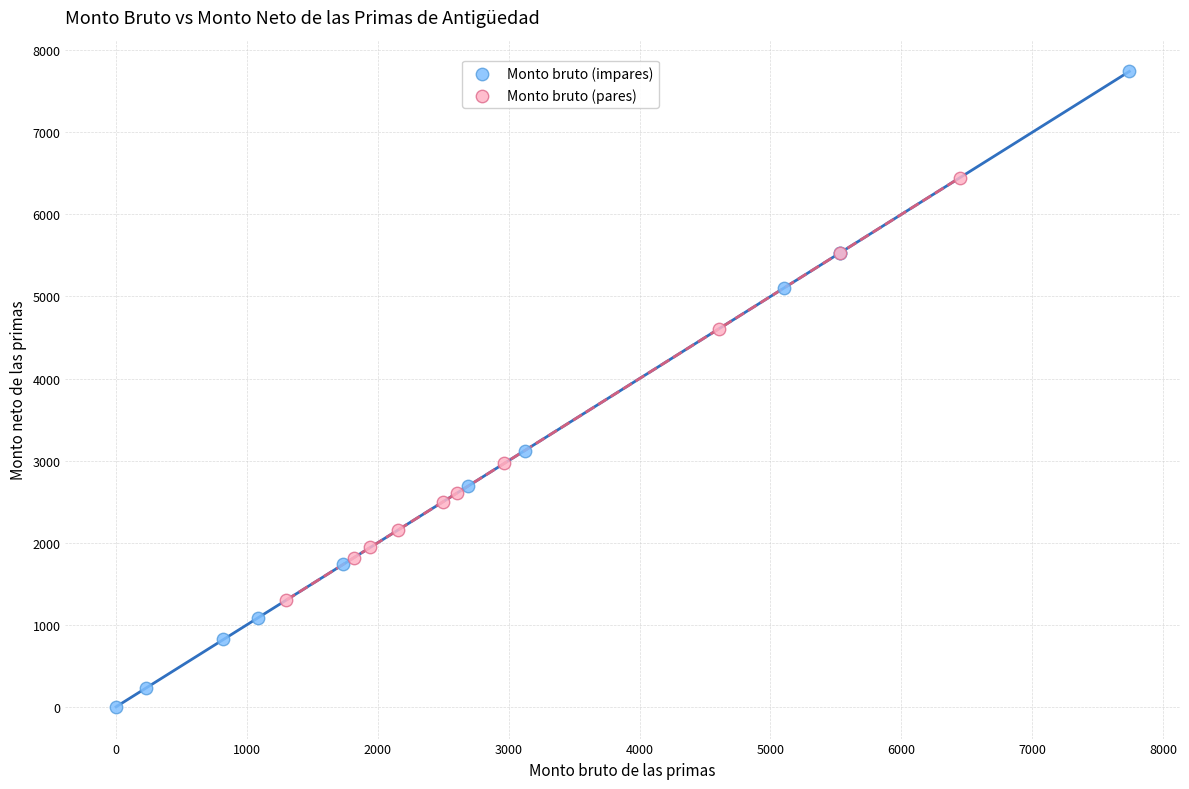

Which series reaches the minimum Y coordinate?

Monto bruto (impares)